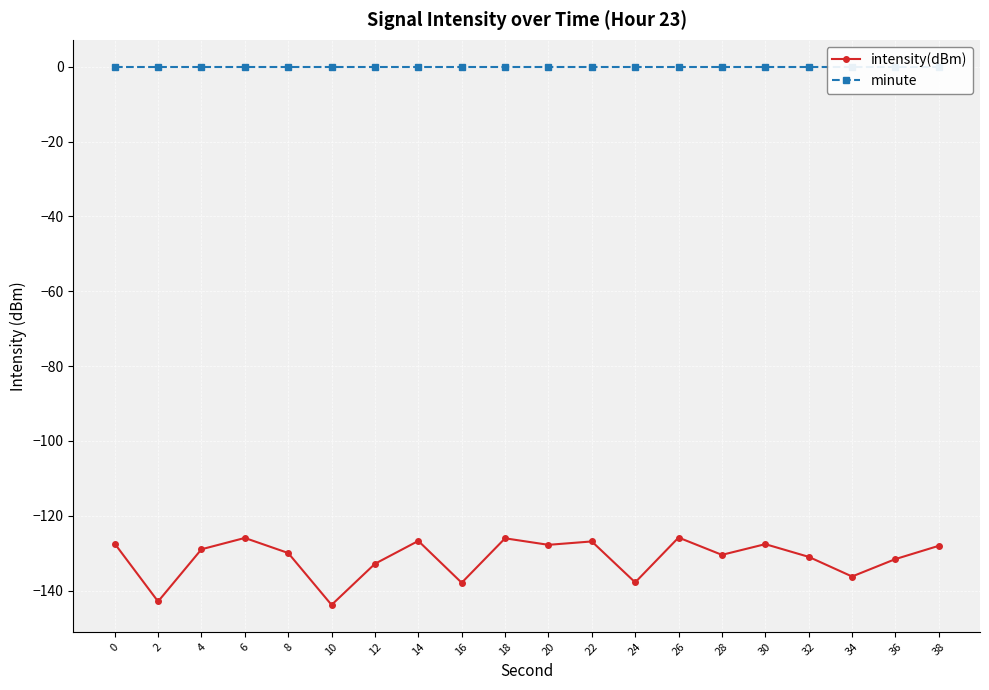

How many data points does each series have?

20